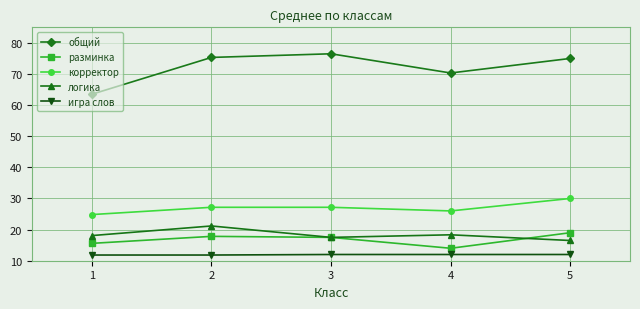

What is the minimum value shown in the chart?

11.8